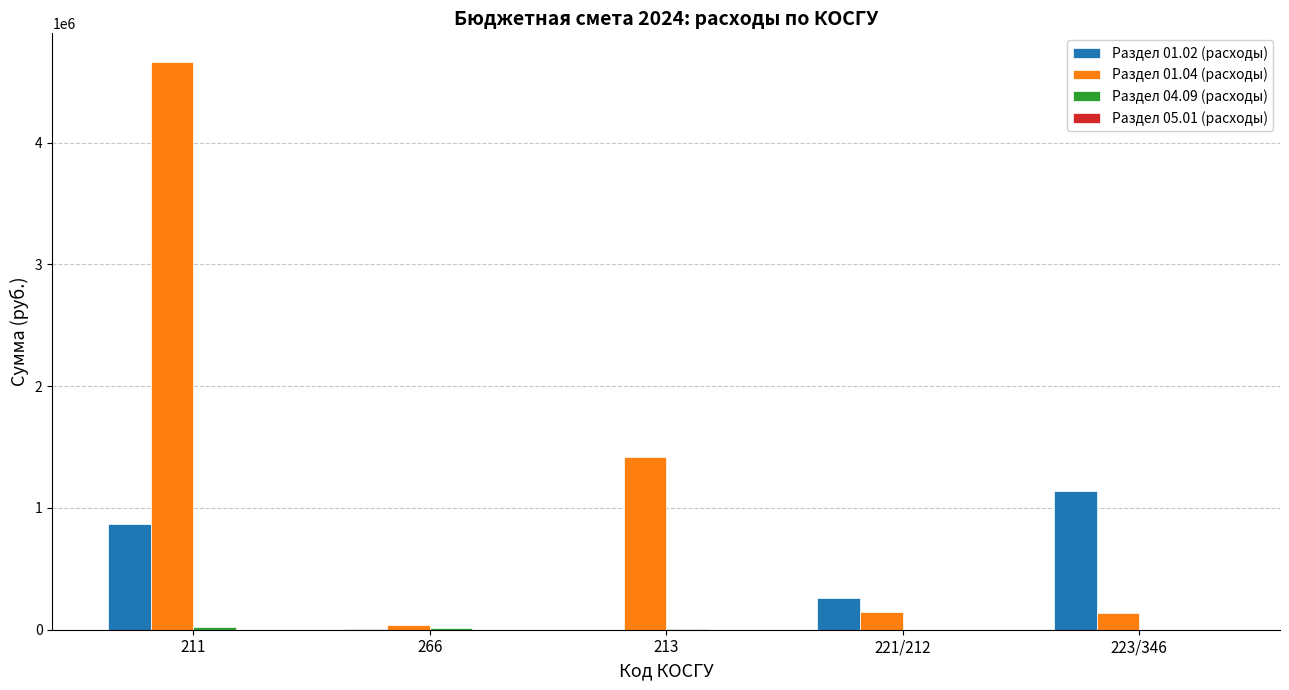

What is the total value across all series at 266?

62000.0